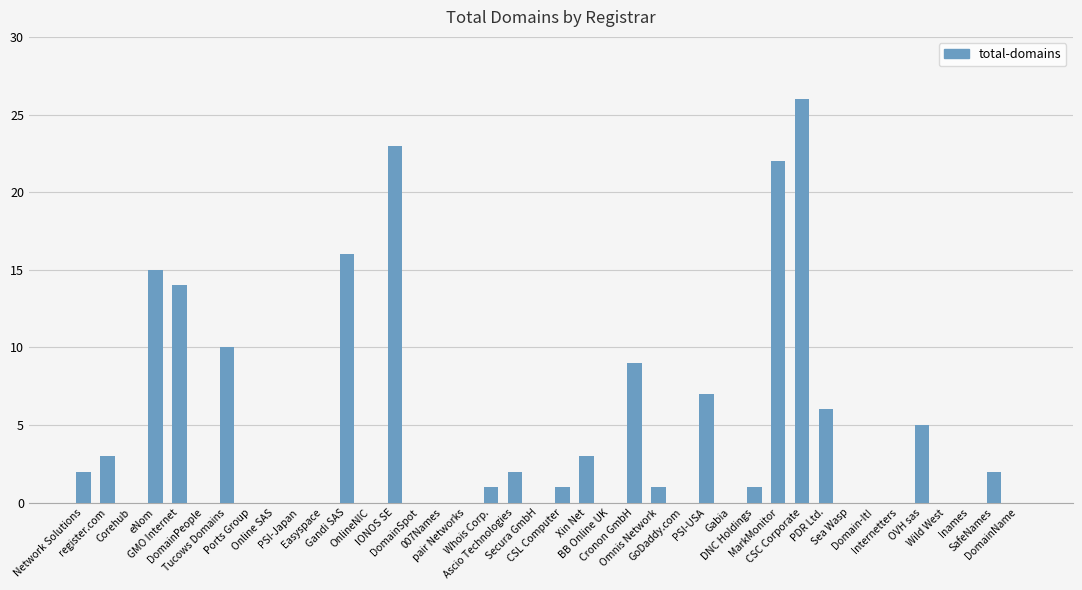

Reading right to left, list all the values displayed in this chart.

DomainName=0	SafeNames=2	Inames=0	Wild West=0	OVH sas=5	Internetters=0	Domain-It!=0	Sea Wasp=0	PDR Ltd.=6	CSC Corporate=26	MarkMonitor=22	DNC Holdings=1	Gabia=0	PSI-USA=7	GoDaddy.com=0	Omnis Network=1	Cronon GmbH=9	BB Online UK=0	Xin Net=3	CSL Computer=1	Secura GmbH=0	Ascio Technologies=2	Whois Corp.=1	pair Networks=0	007Names=0	DomainSpot=0	IONOS SE=23	OnlineNIC=0	Gandi SAS=16	Easyspace=0	PSI-Japan=0	Online SAS=0	Ports Group=0	Tucows Domains=10	DomainPeople=0	GMO Internet=14	eNom=15	Corehub=0	register.com=3	Network Solutions=2